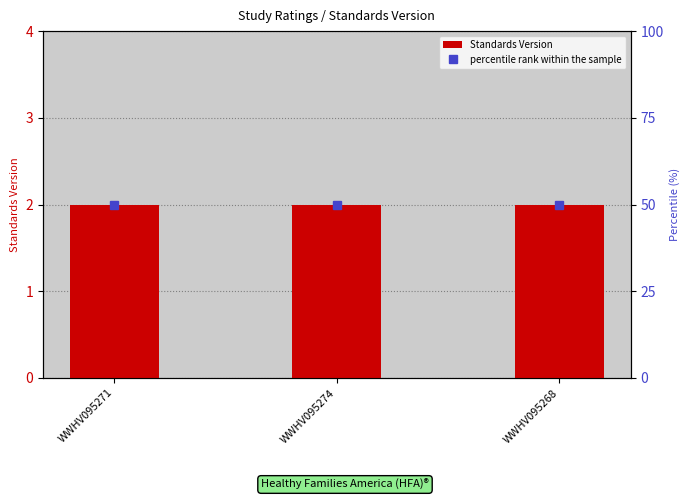

Which series has the largest total across all categories?

percentile rank within the sample